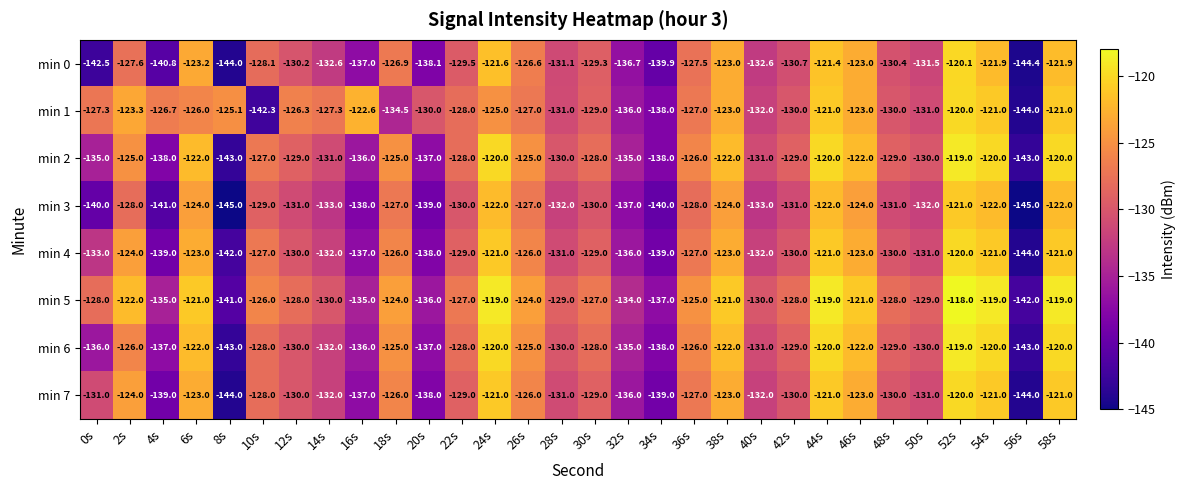

What is the average value of the min 6 series?

-128.9